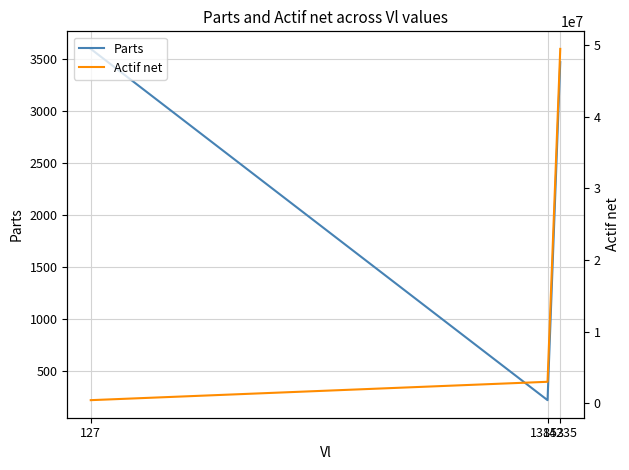

Reading left to right, transcribe all the data shown in this chart.

Parts: 127=3599.9	13853=218.0	14235=3472.4
Actif net: 127=458843.2	13853=3020023.7	14235=49429577.4